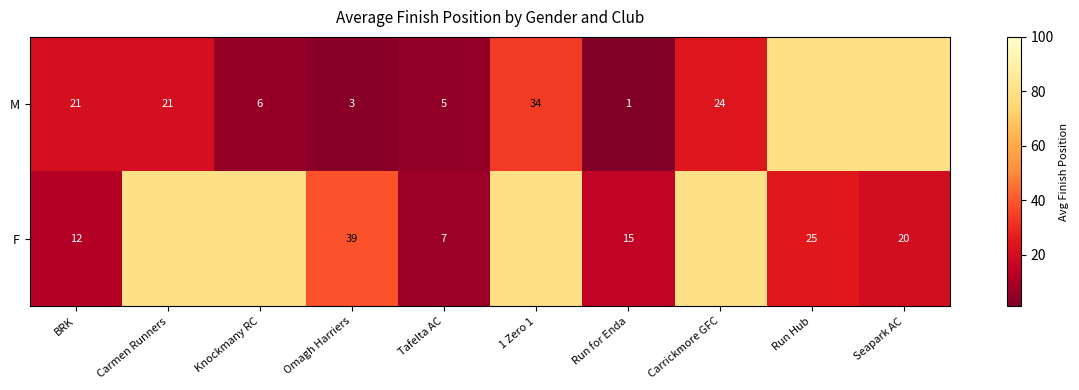

What is the total value across all series at BRK?

33